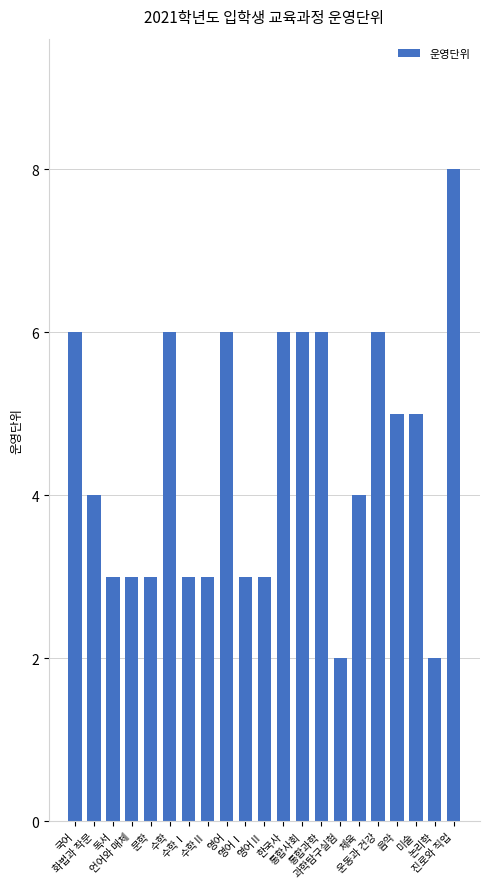

How many bars are there in total?

21